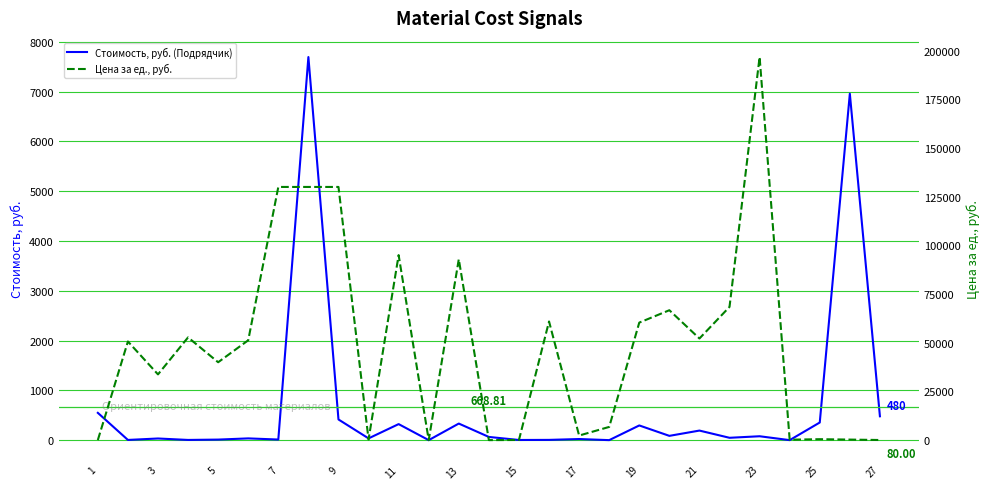

At how many categories does at least one series exceed 25025?

16